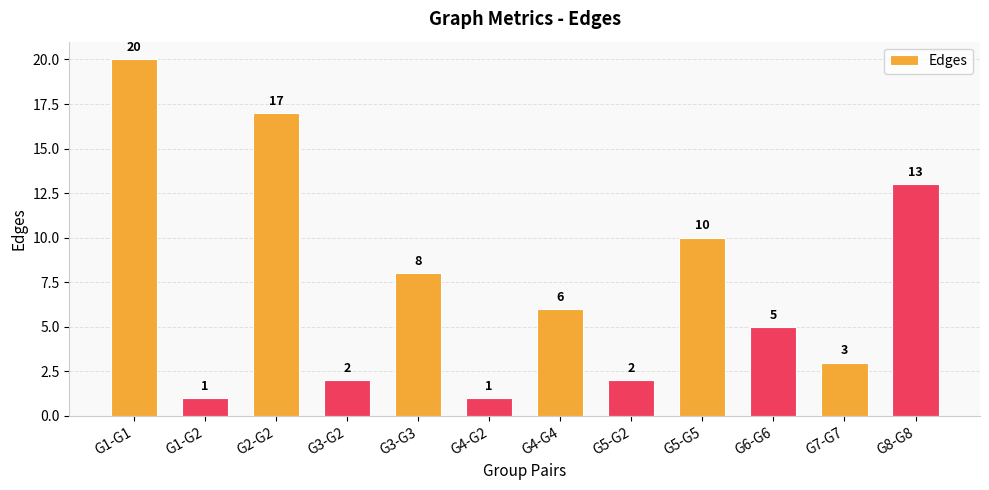

What is the ratio of the value at G5-G5 to the value at G1-G1?

0.5